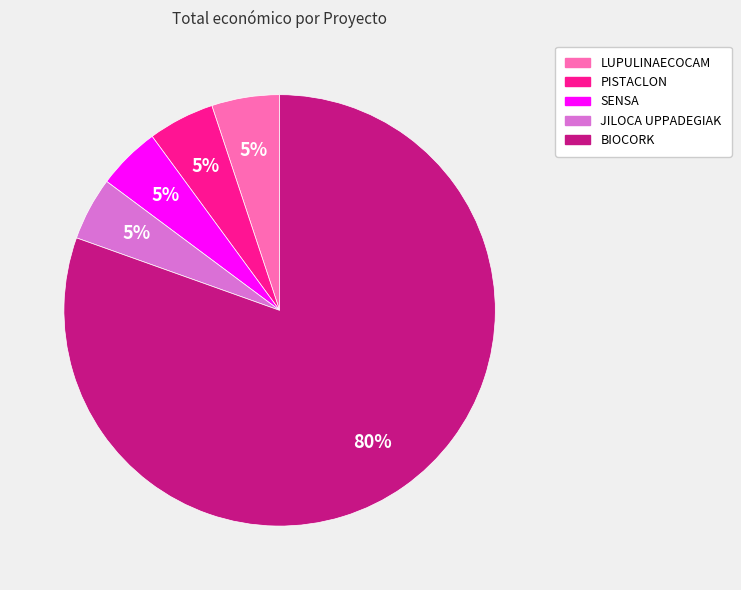

Does BIOCORK represent more than half of the total?

Yes